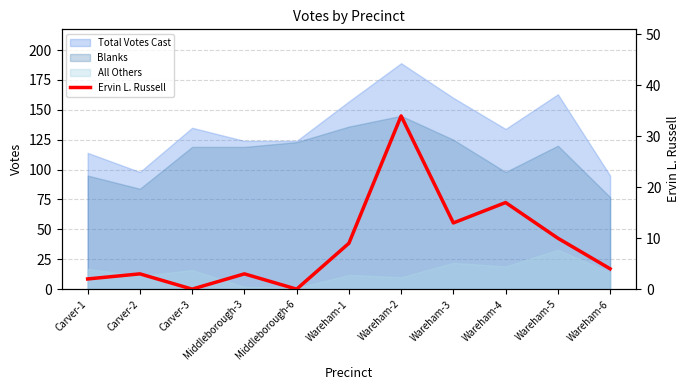

What position from the left is Wareham-4?

9